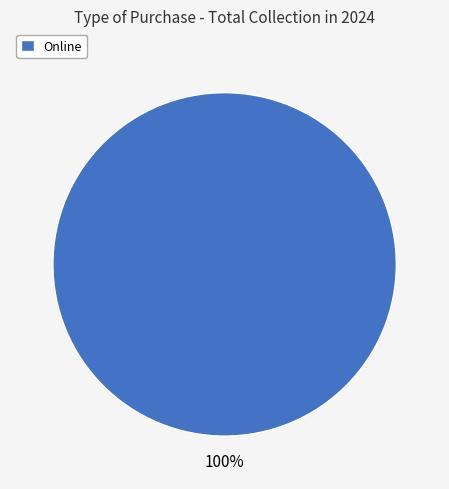

What is the majority slice?

Online